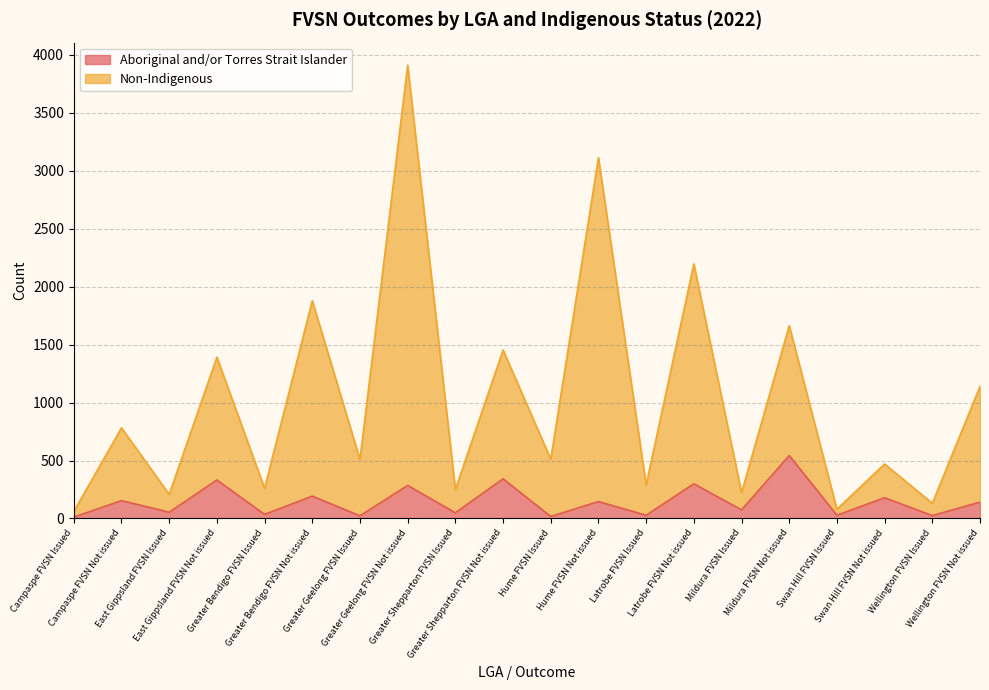

What is the sum of the Aboriginal and/or Torres Strait Islander values at Mildura FVSN Not issued and Hume FVSN Issued?

560